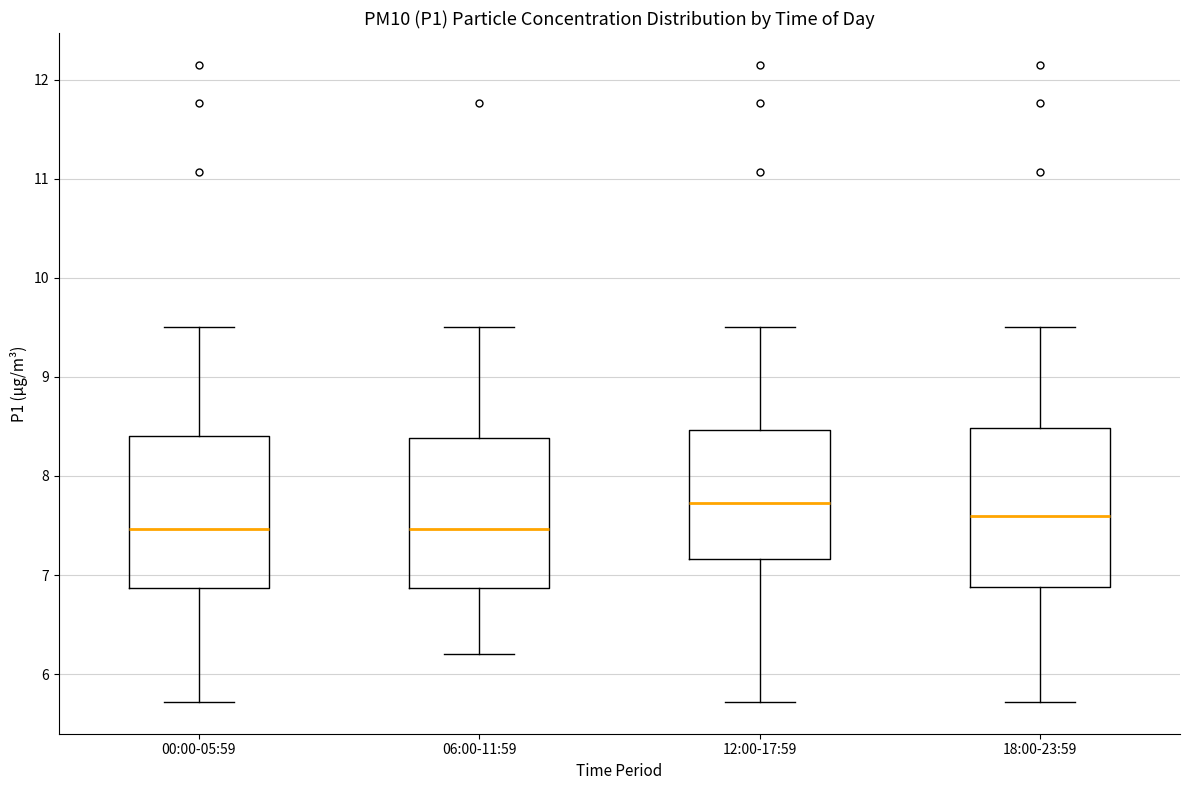

Where does the median line of the box for 06:00-11:59 sit on the y-axis? The values are not printed on the chart, so give them approximately, as read against the axis.

7.5